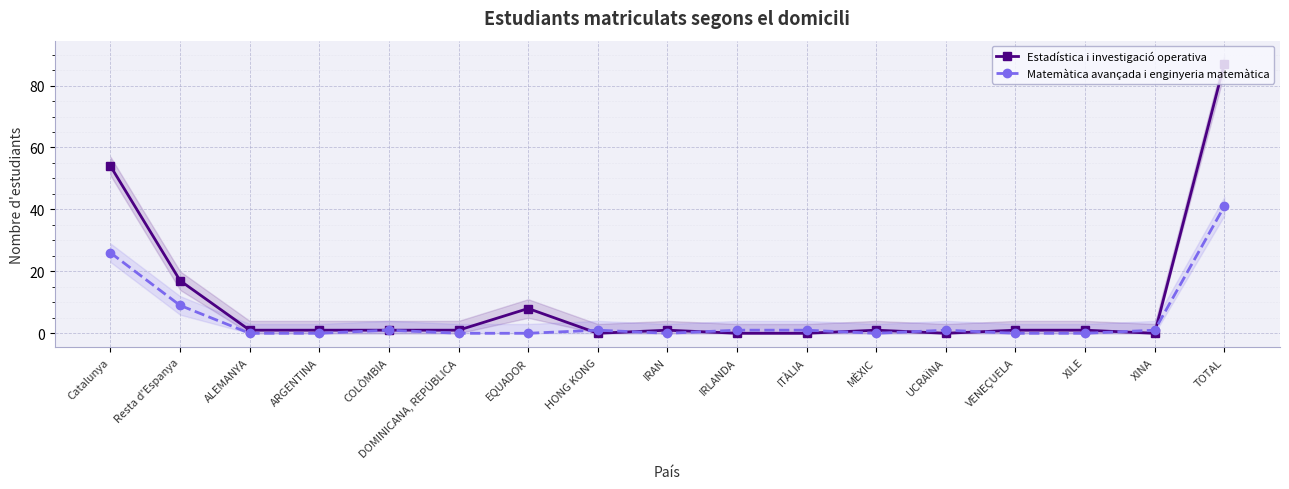

How many values in Matemàtica avançada i enginyeria matemàtica are above zero?

9